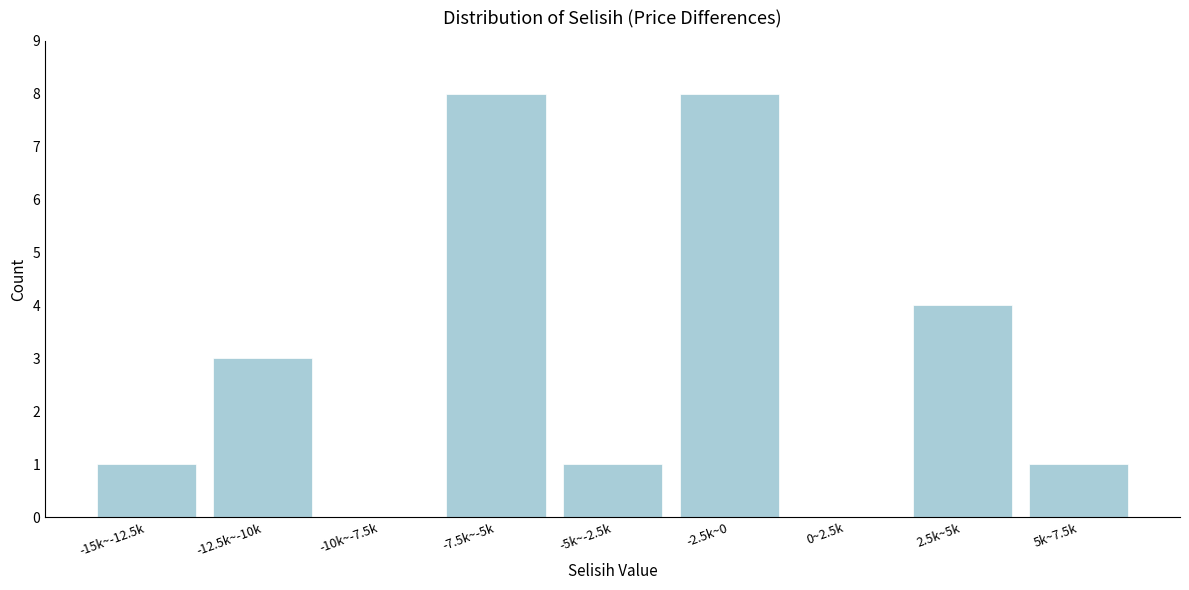

Reading left to right, extract all data points from this chart.

-15k~-12.5k=1	-12.5k~-10k=3	-10k~-7.5k=0	-7.5k~-5k=8	-5k~-2.5k=1	-2.5k~0=8	0~2.5k=0	2.5k~5k=4	5k~7.5k=1